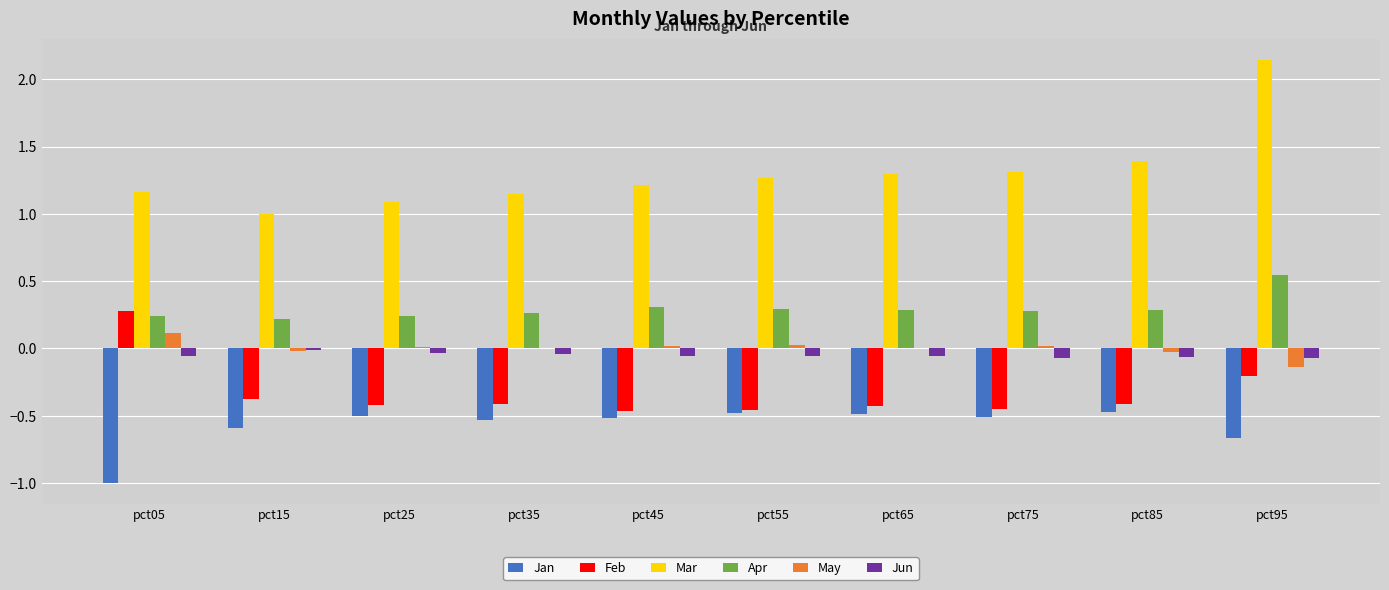

Which category has the highest value in the Feb series?

pct05